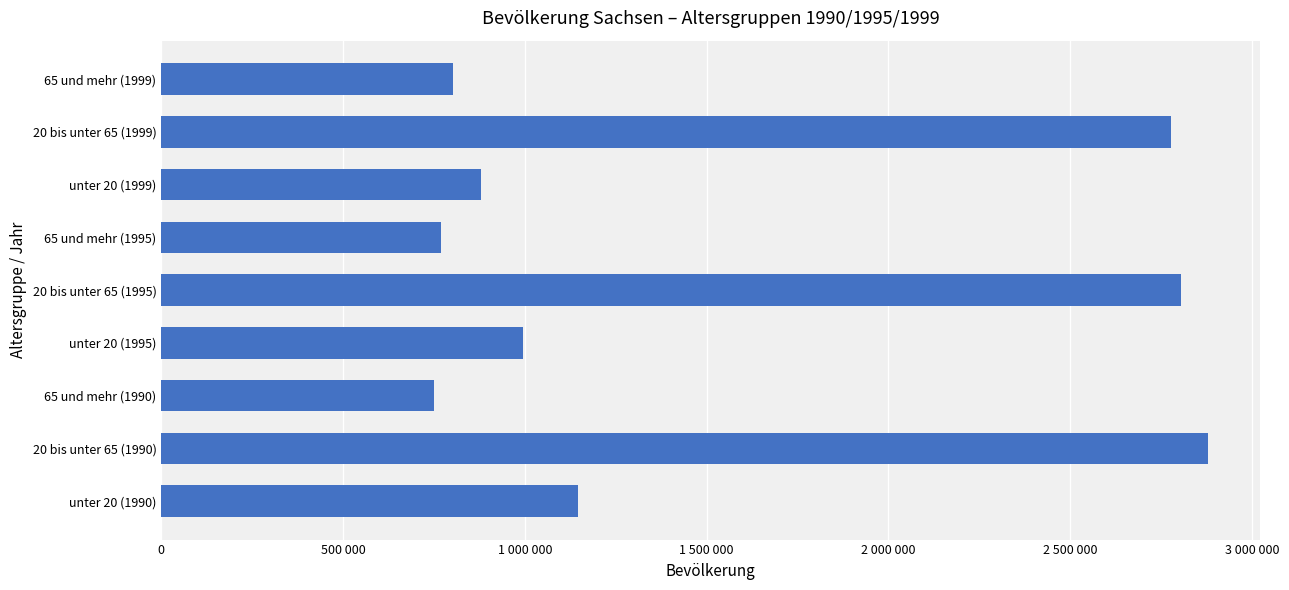

Are the bars horizontal?

Yes